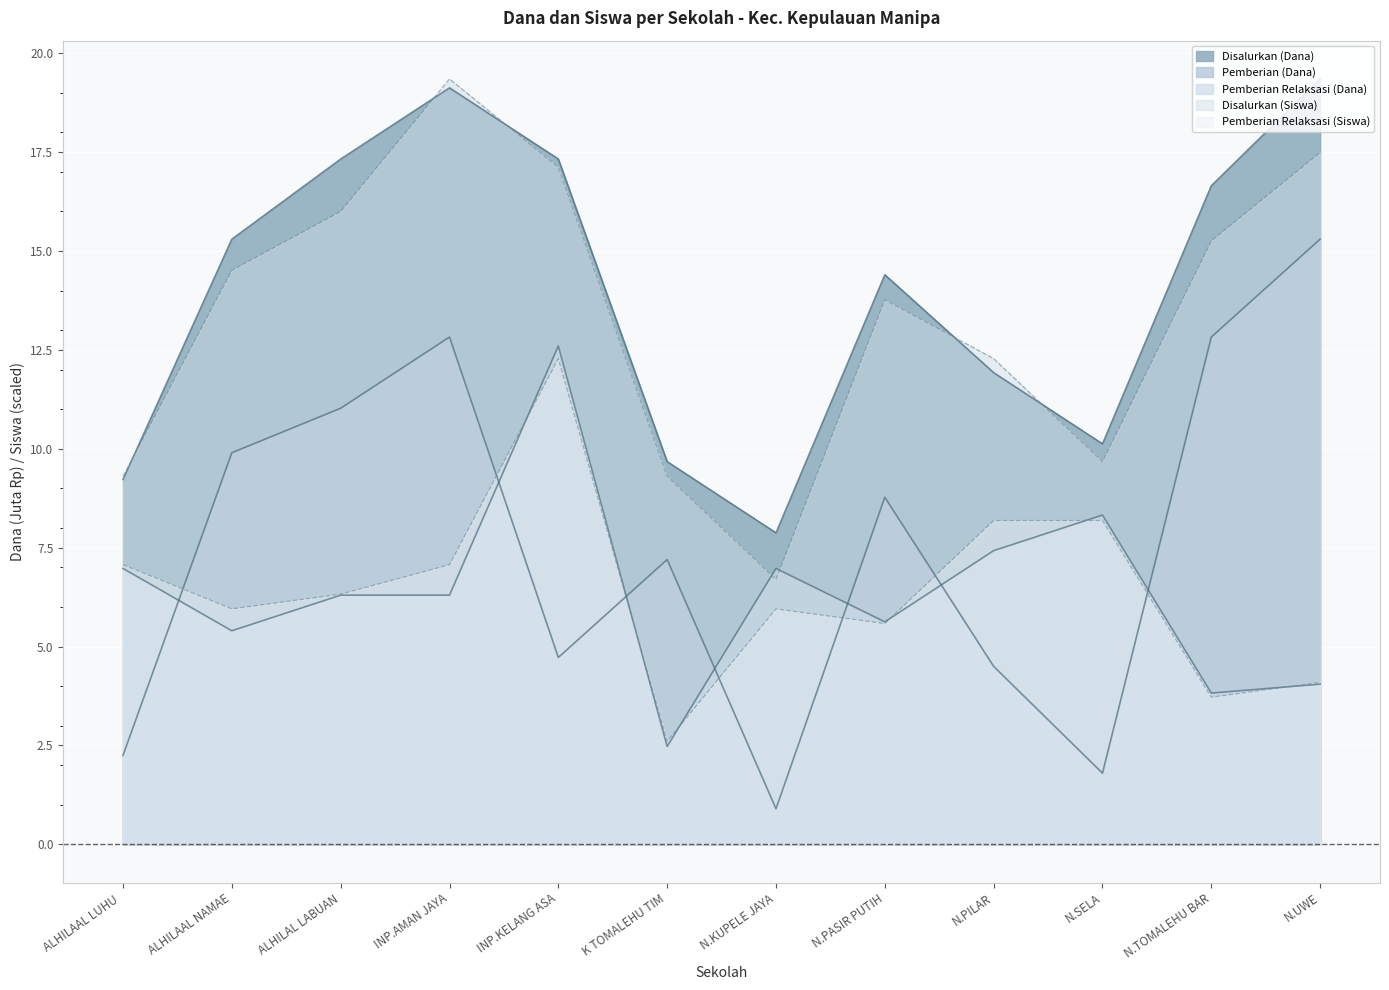

True or false: Disalurkan (Dana) has a value of 19.1 at INP.AMAN JAYA.

True